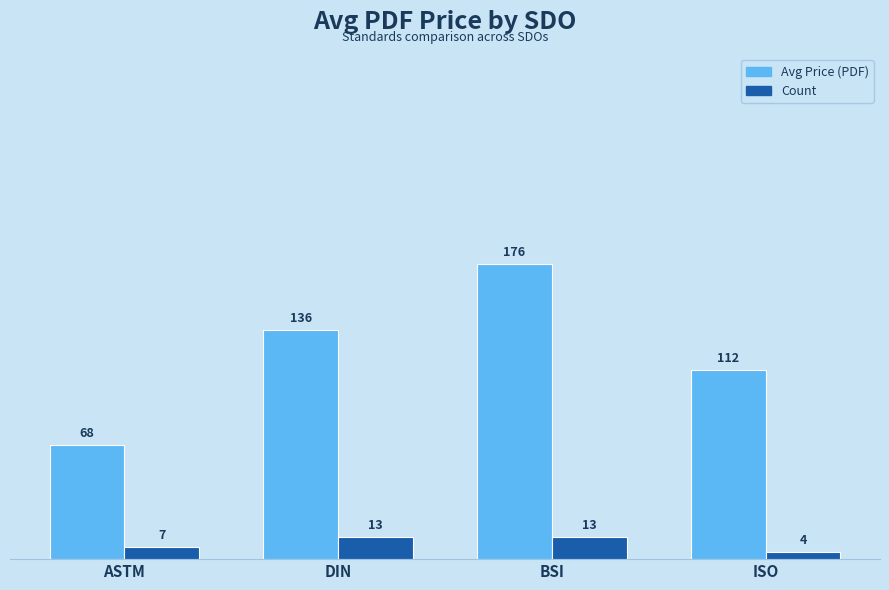

True or false: Avg Price (PDF) has a value of 175.5 at BSI.

True